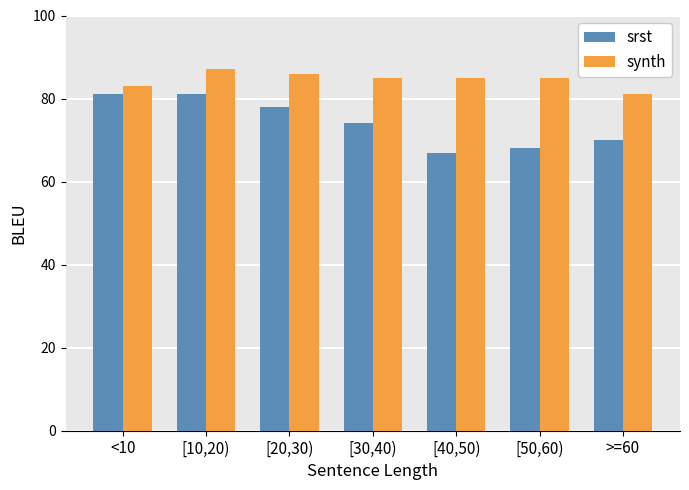

What is the minimum value for srst?

67